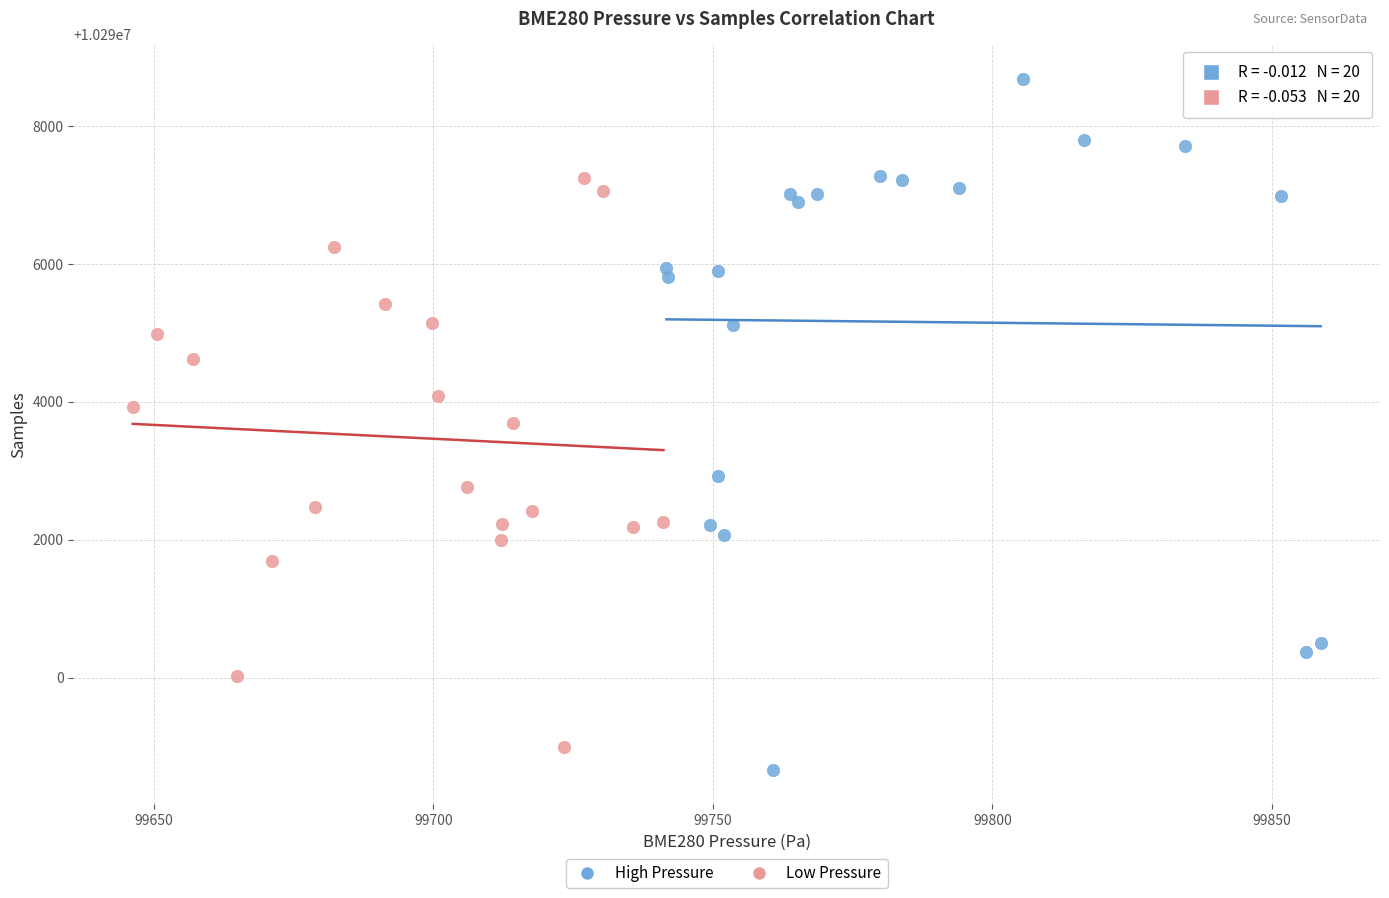

Which series has the widest spread of Y values?

High Pressure